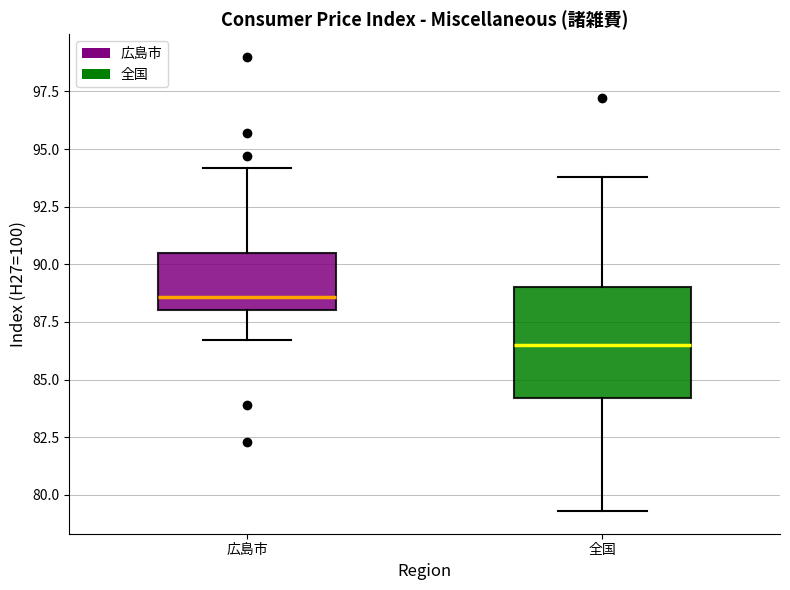

Which box is the tallest, from its lower edge to its upper edge?

全国